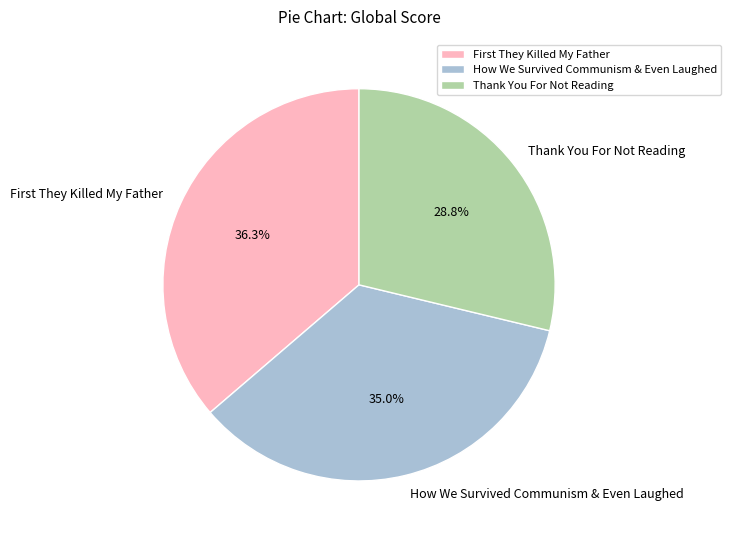

Is it true that Thank You For Not Reading is 29% of the pie?

True